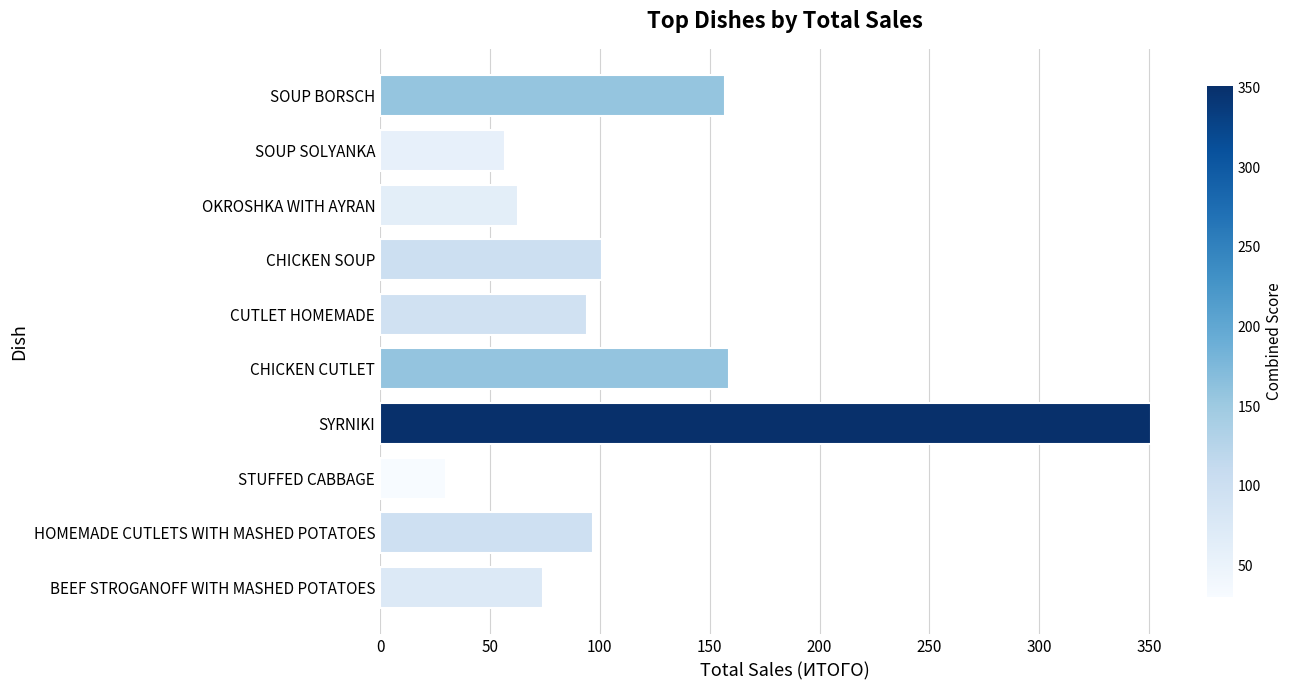

What is the smallest value displayed?

30